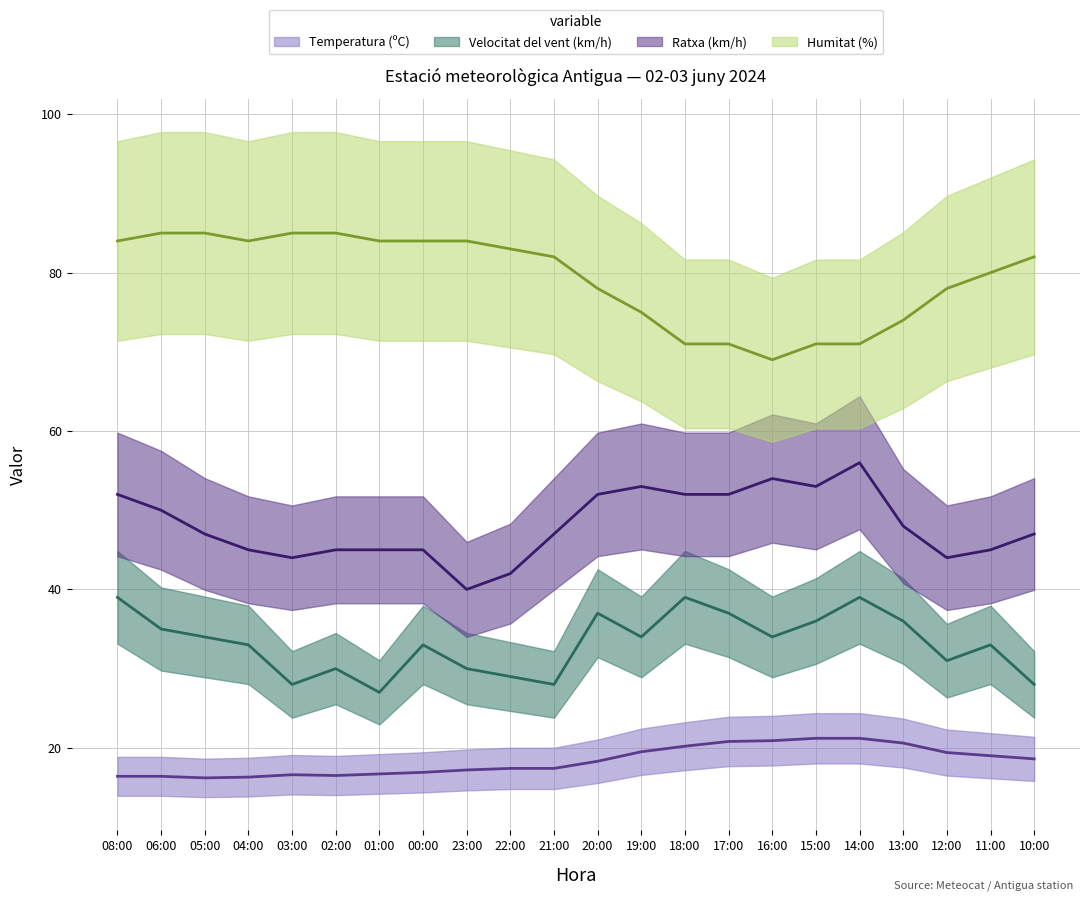

What is the total value across all series at 22:00?

171.4